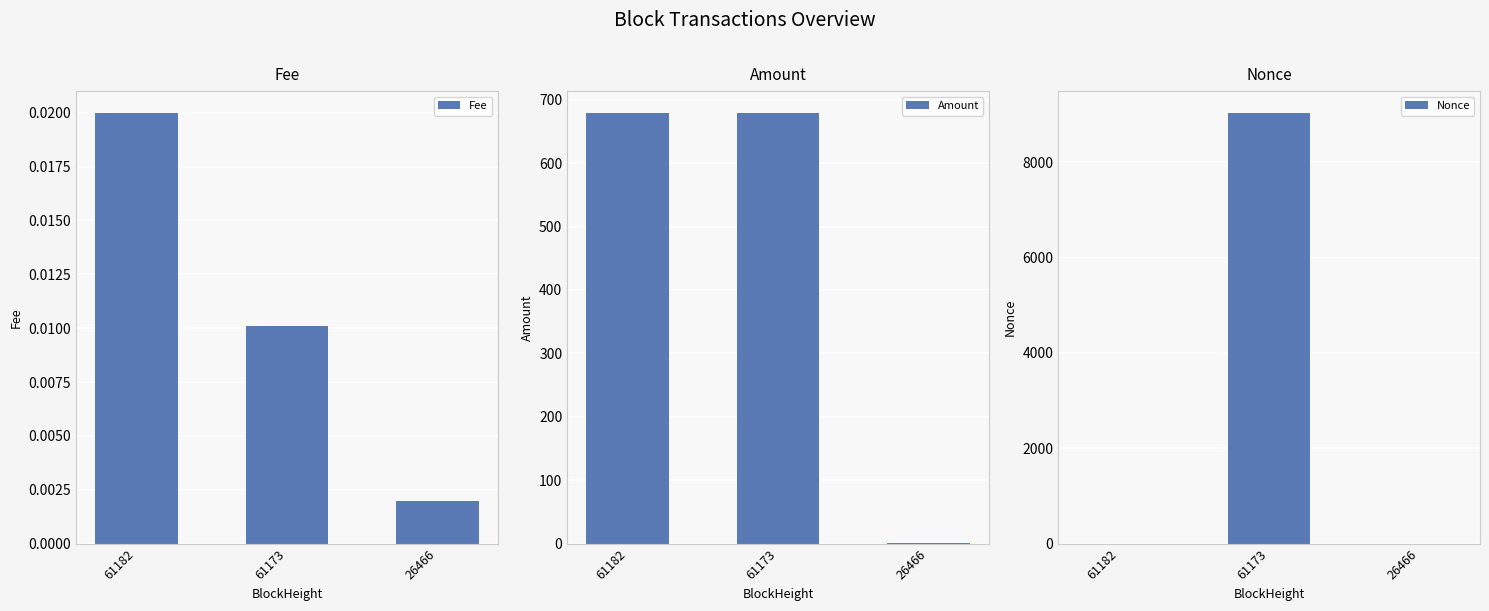

What is the value of the Nonce bar at the 2nd from the left?

9038.0